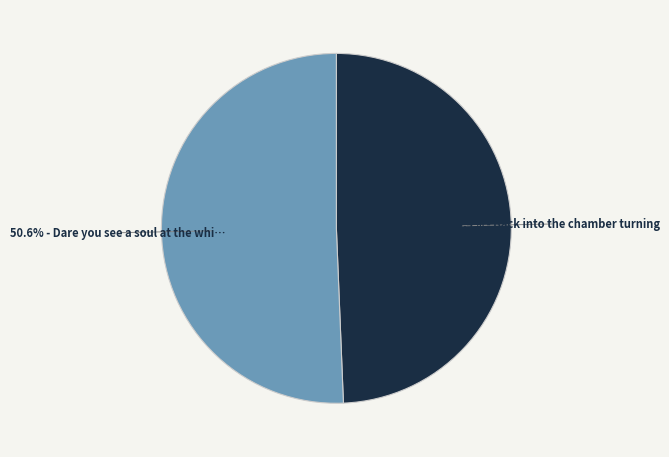

Does any single category account for the majority?

Yes